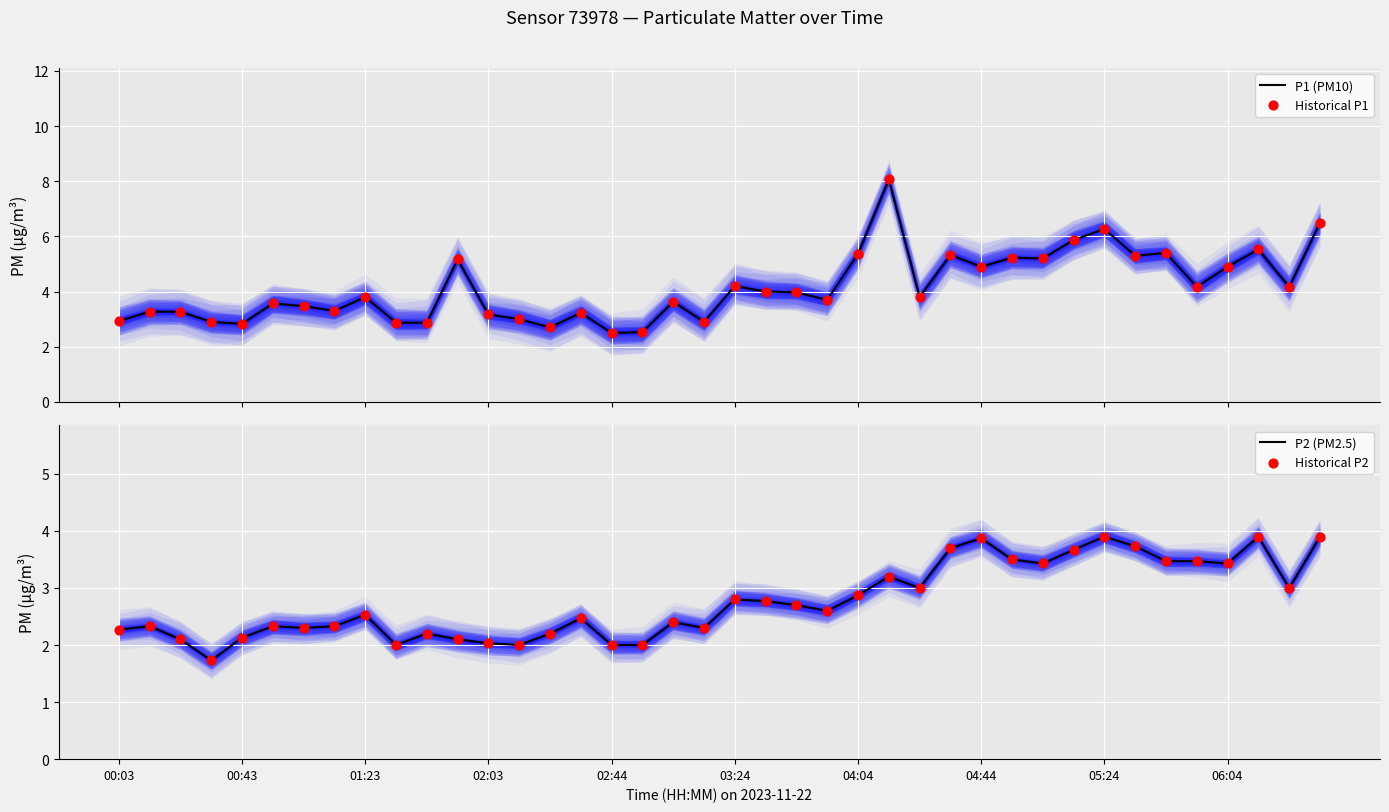

Which series has the largest total across all categories?

P1 (PM10)